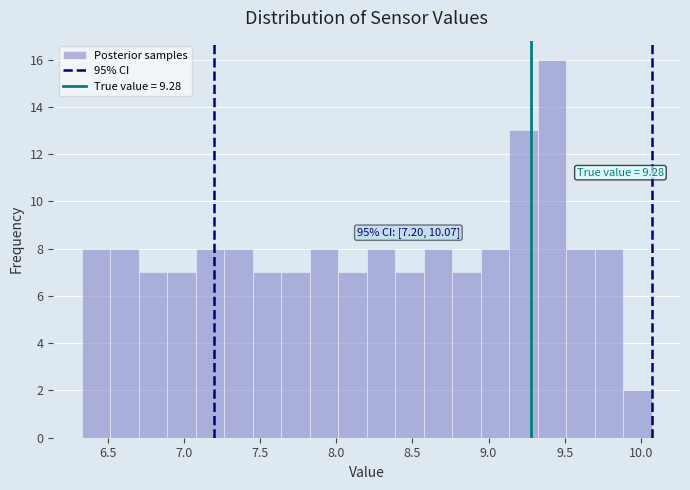

Around what value on the x-axis is the tallest bar? Give the approximate position of its centre, as read against the axis.

9.40